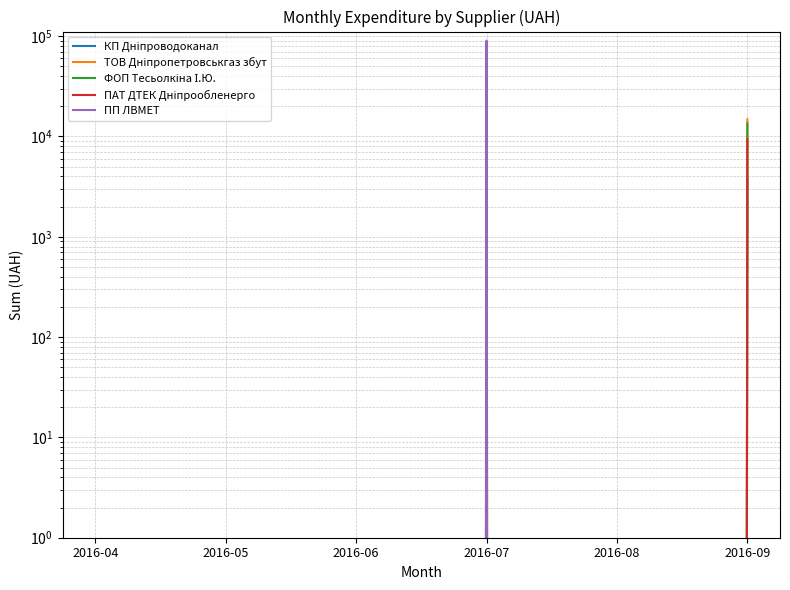

Is this an area chart (filled region under the line)?

No